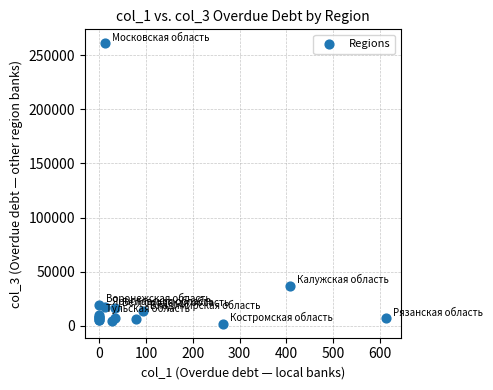

What Y value in the scatter plot is closest to 131392?

37256